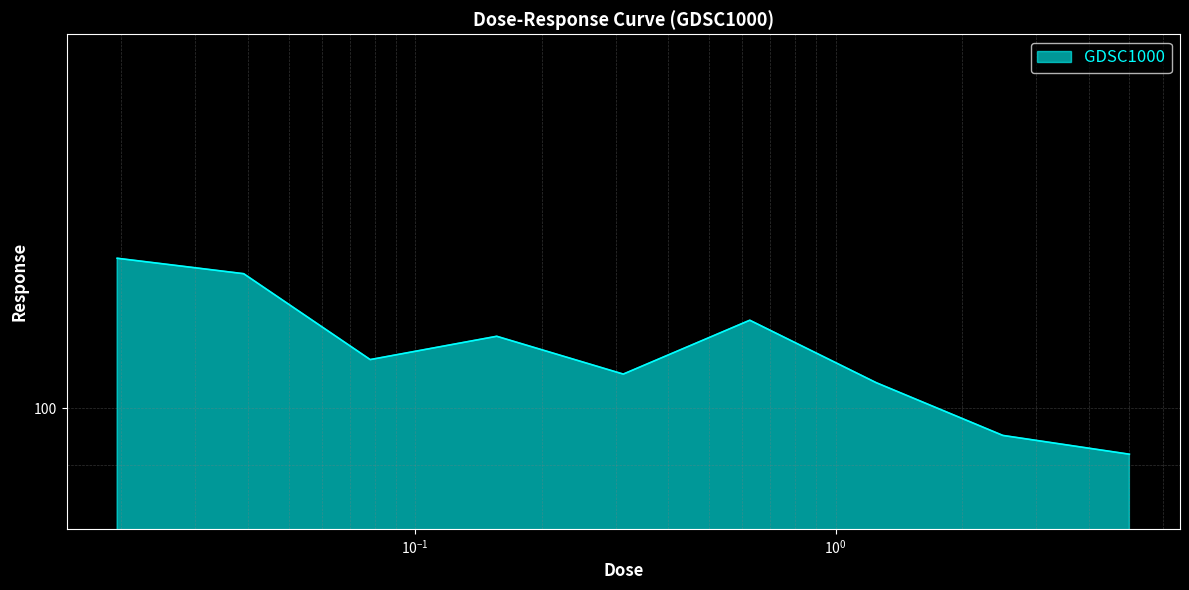

How many values exceed 109?

5